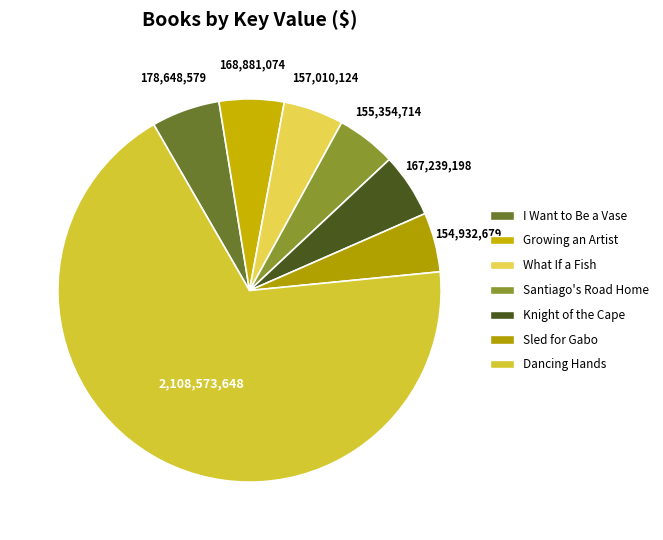

How many slices are in this pie chart?

7